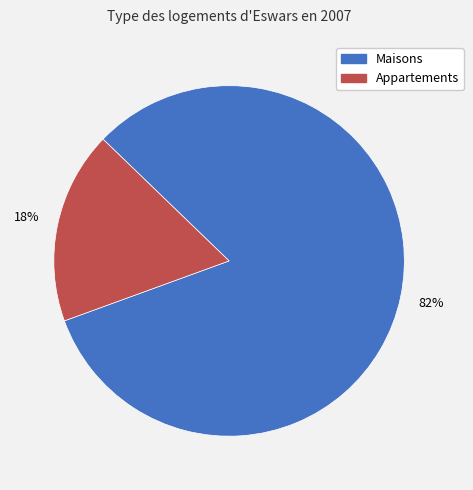

Is there a majority slice in this chart?

Yes